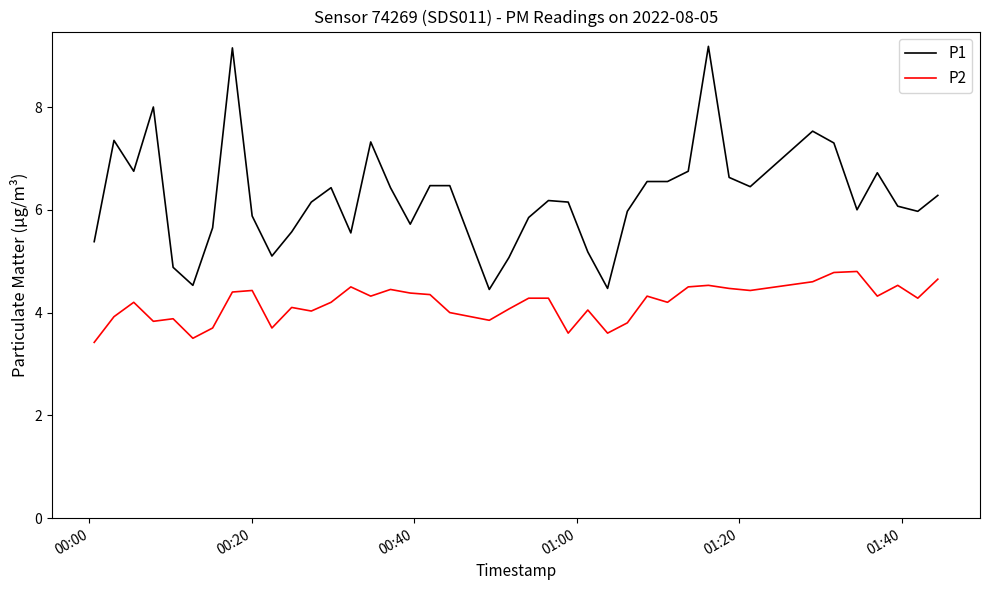

True or false: P1 has more than 2 points higher than both neighbors.

True